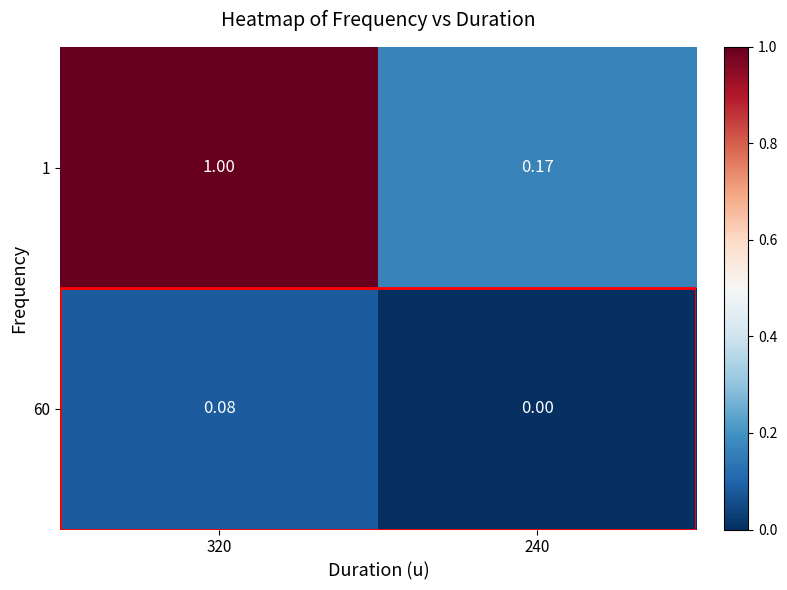

Is the value of 1 at 240 greater than the value of 60 at 240?

Yes